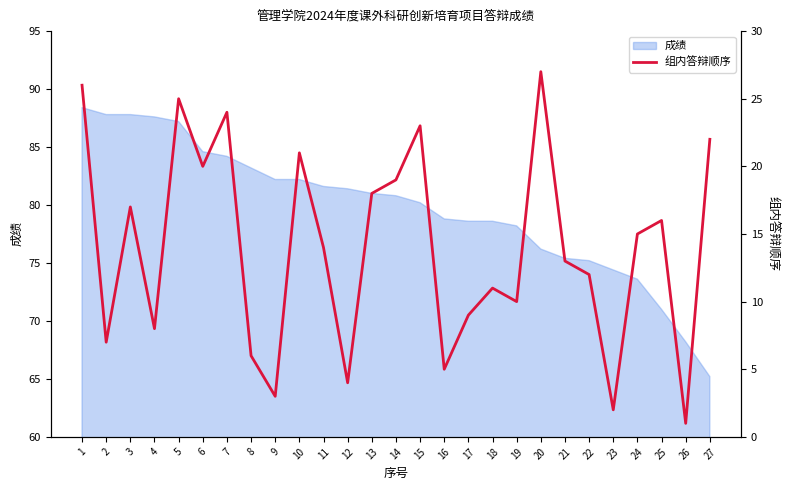

Count the number of values greater than 14.

13